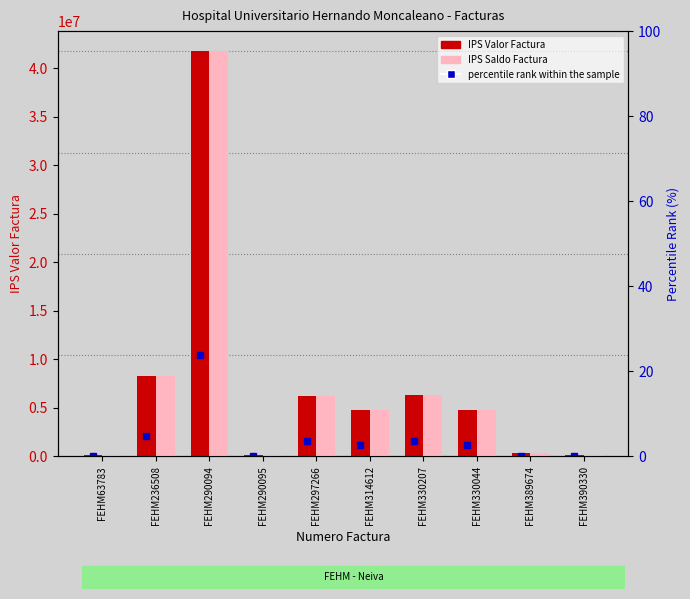

Which series has the largest total across all categories?

IPS Valor Factura